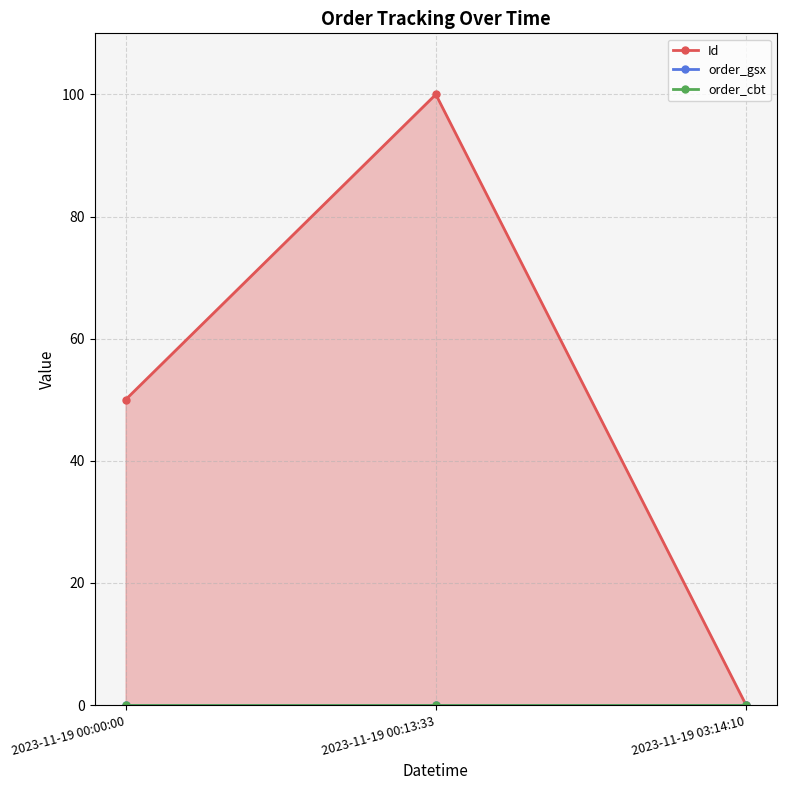

What are all the series names shown in the legend?

Id, order_gsx, order_cbt